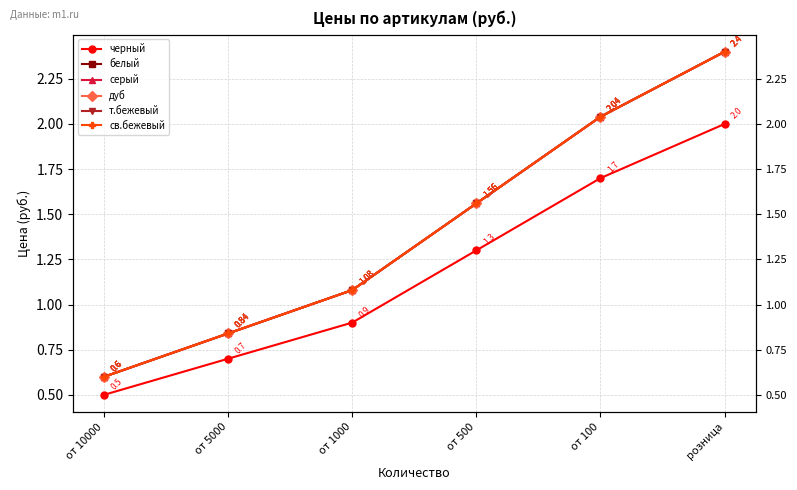

At which category is the sum across all series the highest?

розница